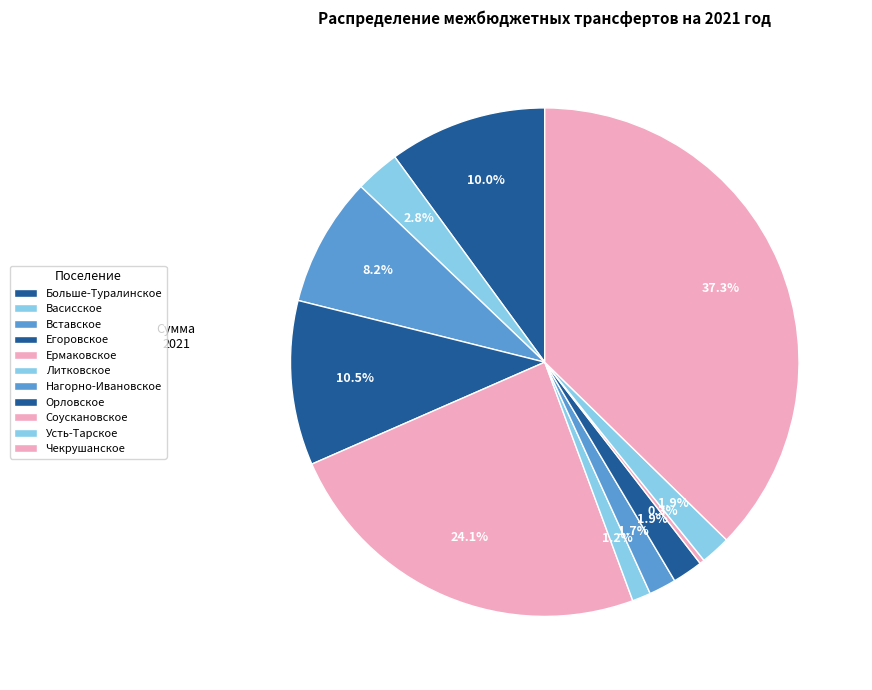

Count the number of slices in the pie.

11